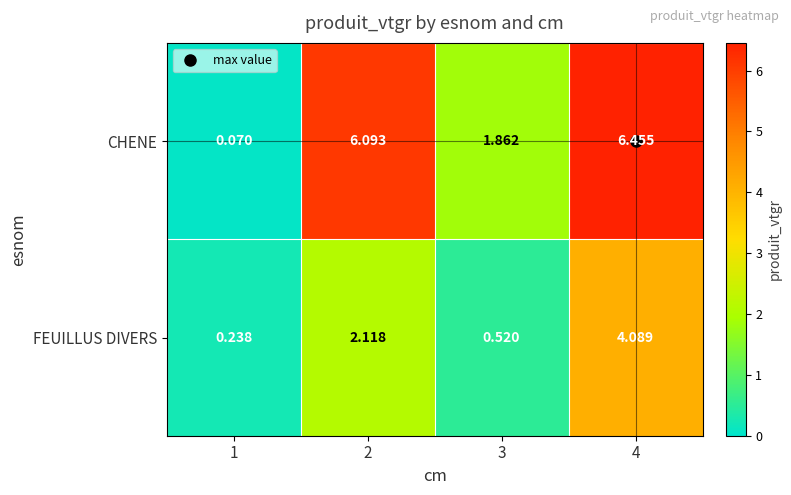

Between 1 and 3, which series saw the biggest shift?

CHENE